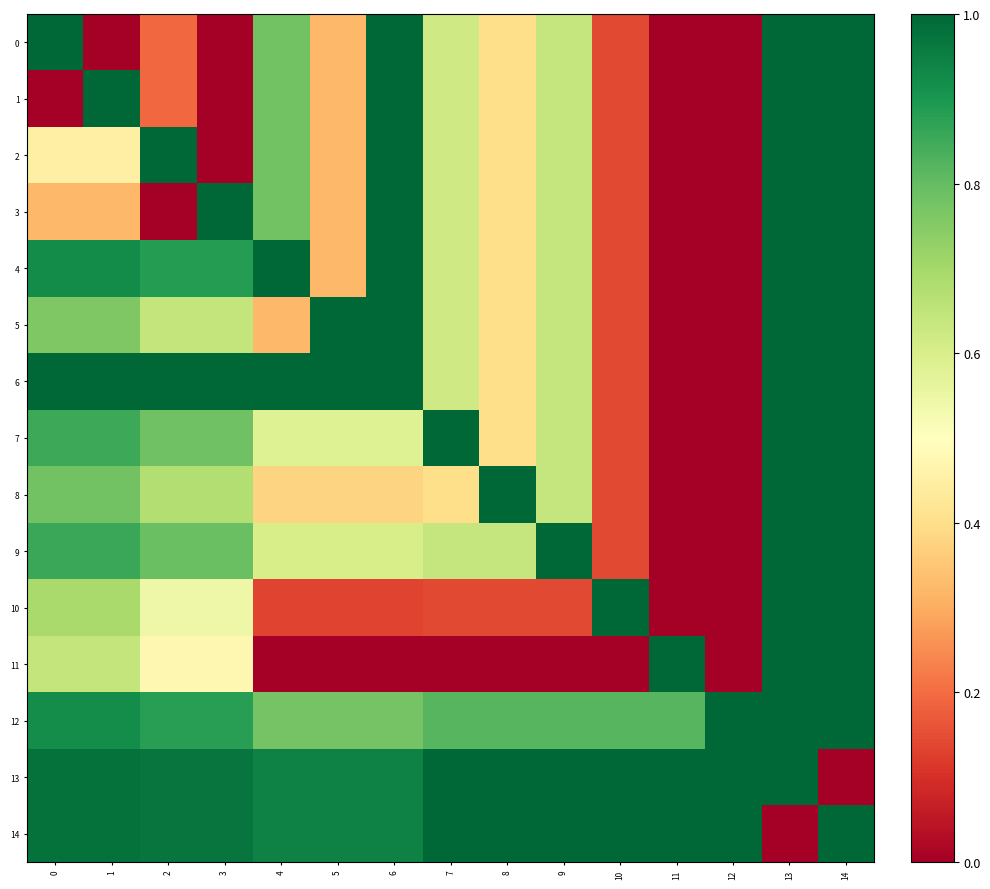

At which category does the chart reach its minimum across all series?

1